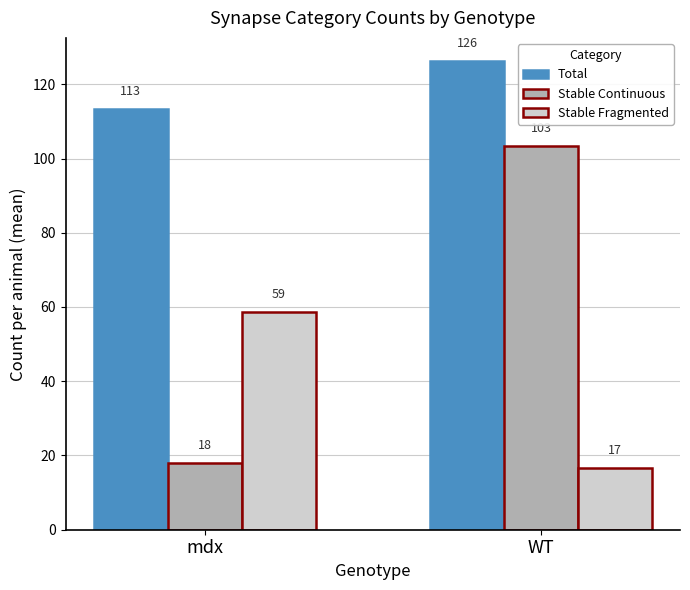

What is the total value across all series at mdx?

189.7